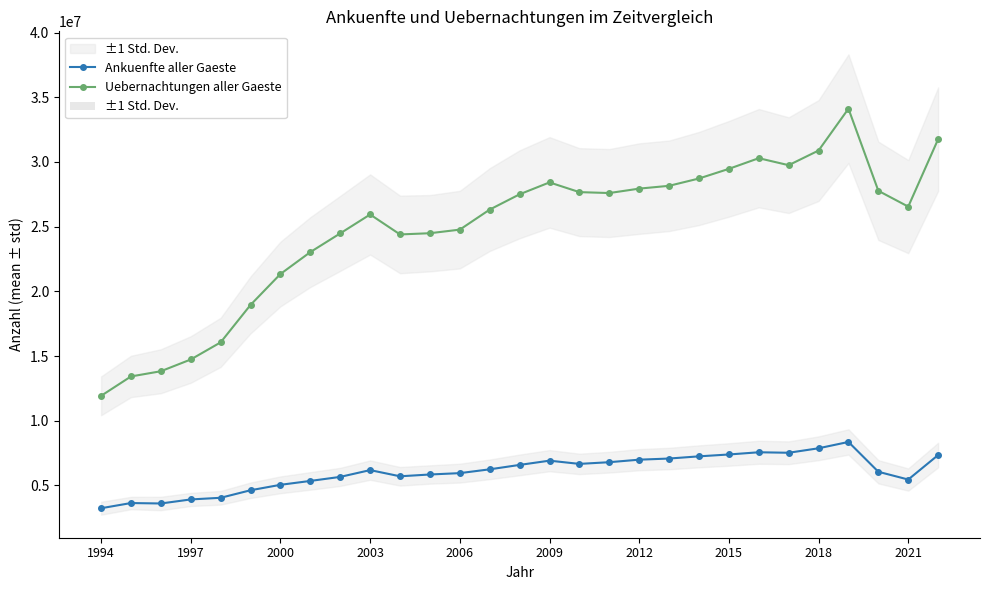

Reading right to left, list all the values displayed in this chart.

Ankuenfte aller Gaeste: 7351473	5458357	6057571	8362988	7874199	7527619	7565819	7394706	7250770	7081209	6993178	6798445	6667279	6916962	6588486	6247790	5953425	5848324	5708982	6187140	5663162	5351023	5050502	4630567	4047905	3920245	3607806	3641747	3240641
Uebernachtungen aller Gaeste: 31763633	26549951	27770374	34117199	30884299	29751881	30292481	29468190	28722978	28157746	27940720	27599018	27669773	28421343	27501888	26320258	24771546	24494085	24399899	25942189	24482172	23035551	21342158	18953965	16060491	14735799	13828119	13425353	11926305